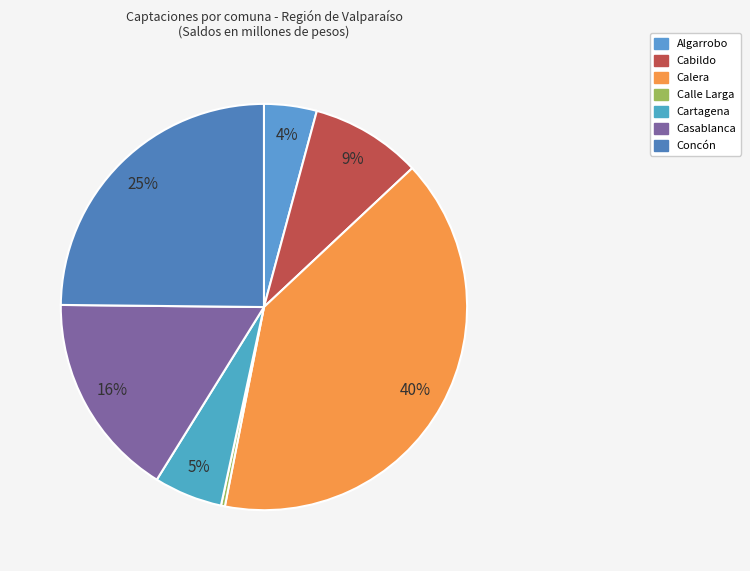

True or false: Algarrobo accounts for 4% of the total.

True